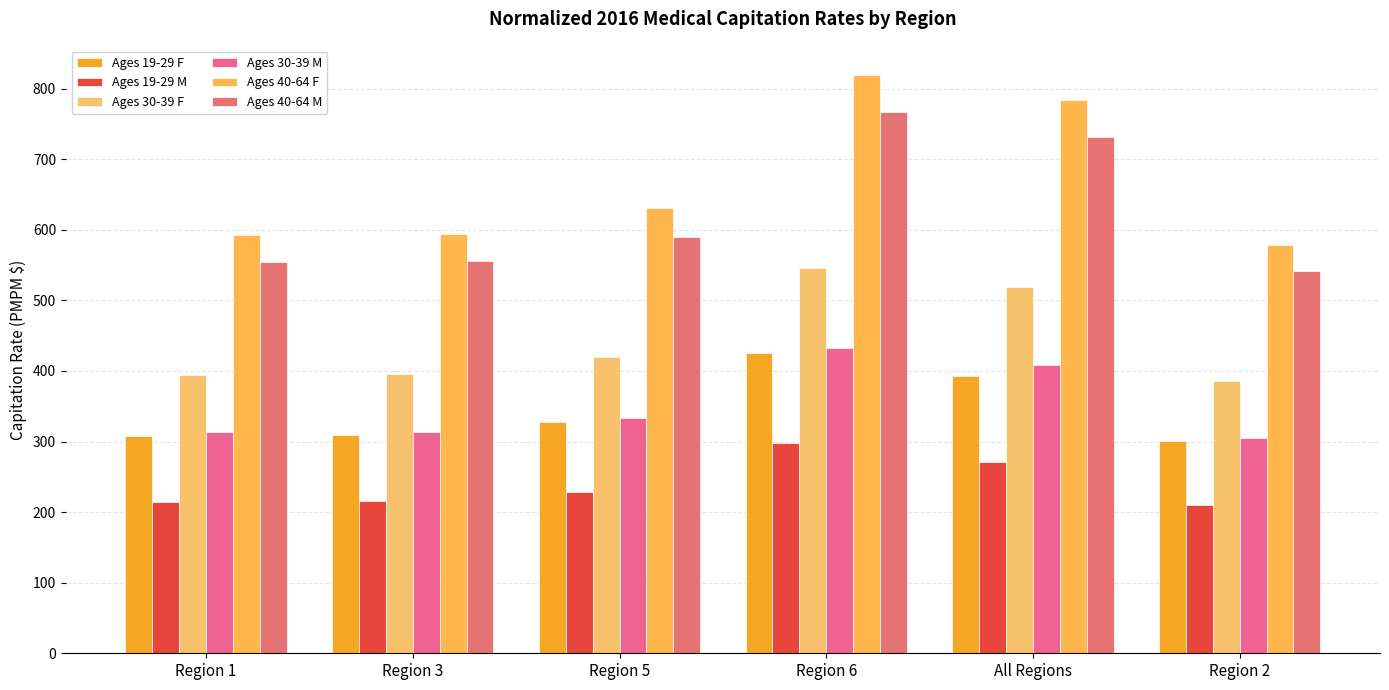

What is the label of the 1st bar from the left?

Region 1